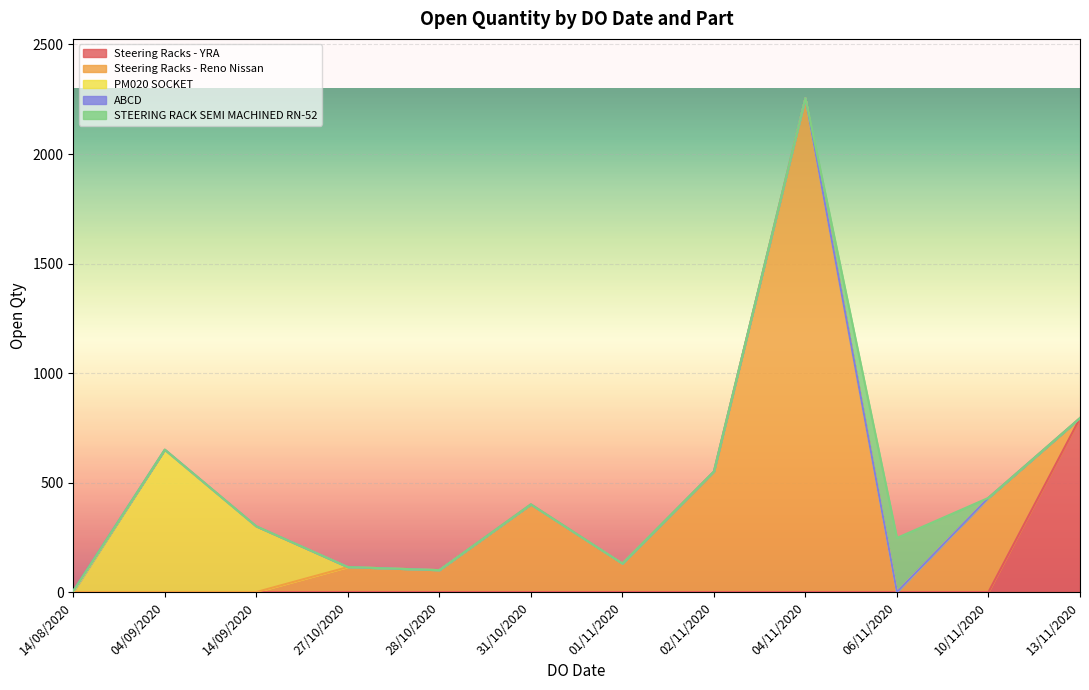

The value at 10/11/2020 is 430. True or false?

True